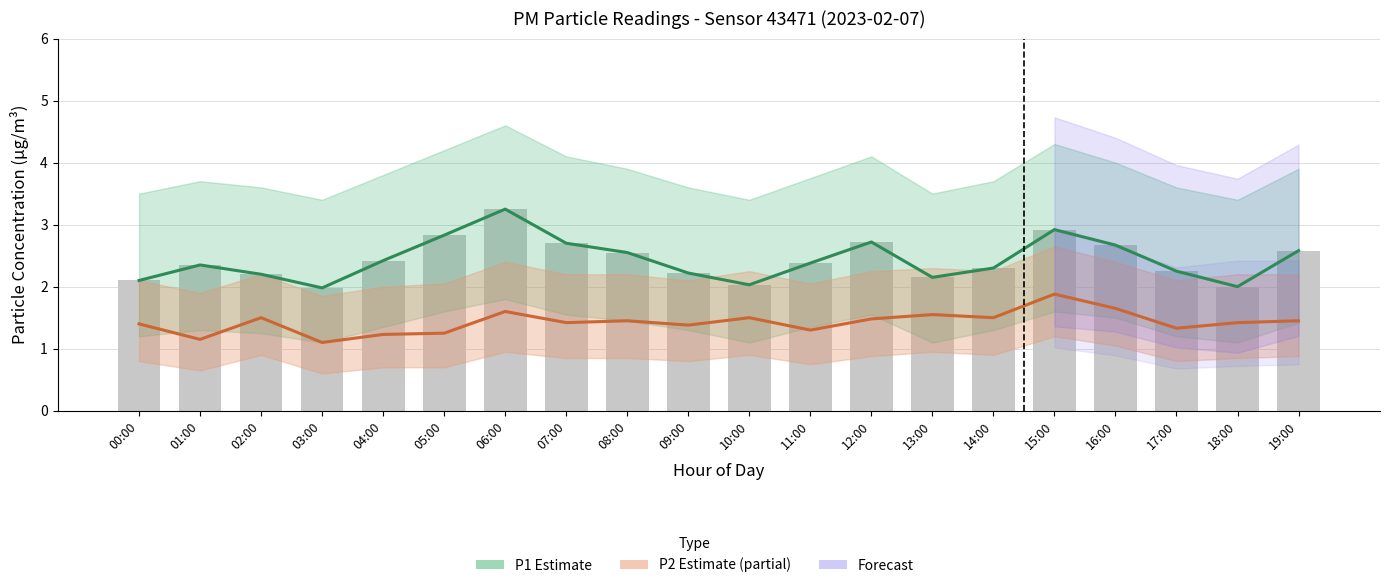

Rank the categories by P1 Estimate value from lowest to highest.

03:00, 18:00, 10:00, 00:00, 13:00, 02:00, 09:00, 17:00, 14:00, 01:00, 11:00, 04:00, 08:00, 19:00, 16:00, 07:00, 12:00, 05:00, 15:00, 06:00